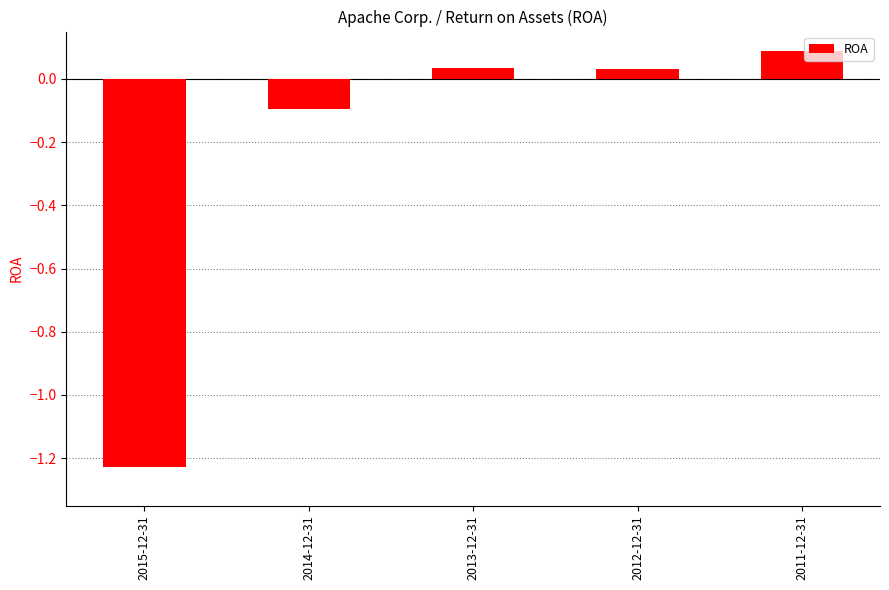

What is the maximum value shown in the chart?

0.1